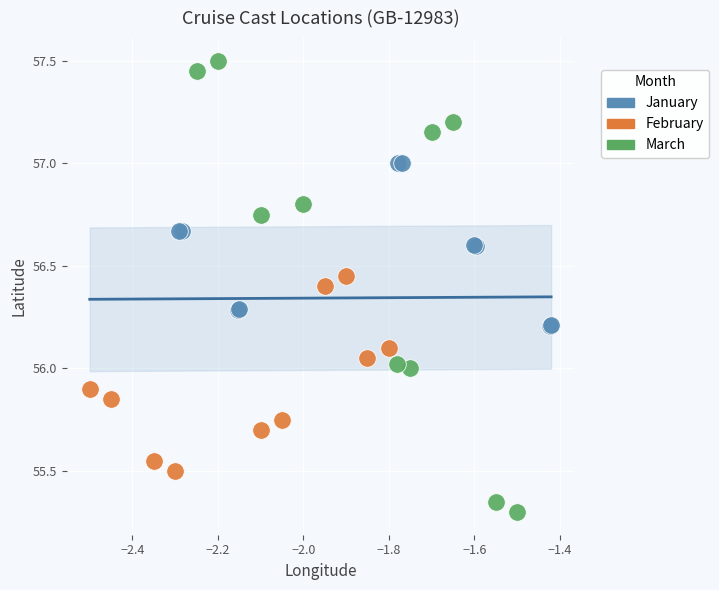

Which series has the widest spread of Y values?

March